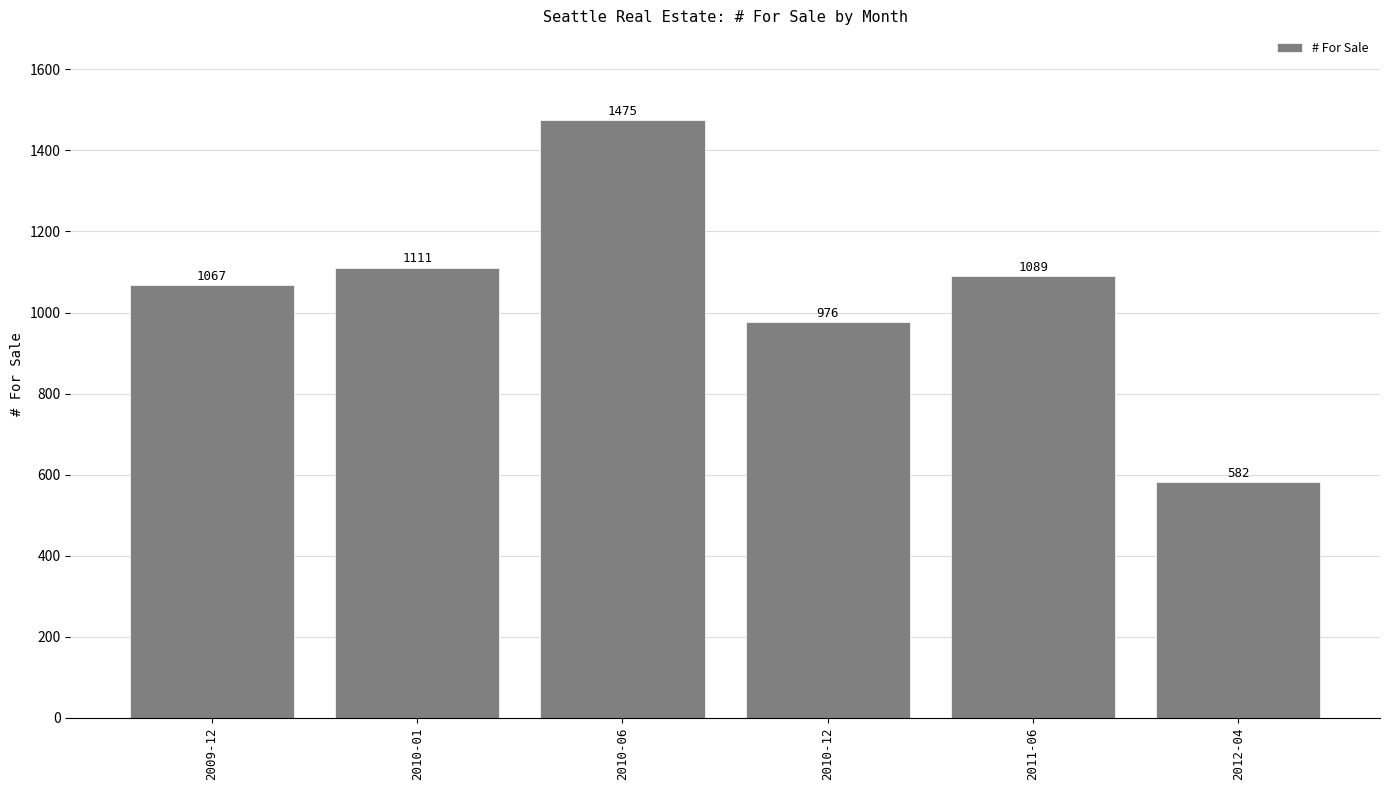

Reading left to right, what are all the values shown in this chart?

1067	1111	1475	976	1089	582